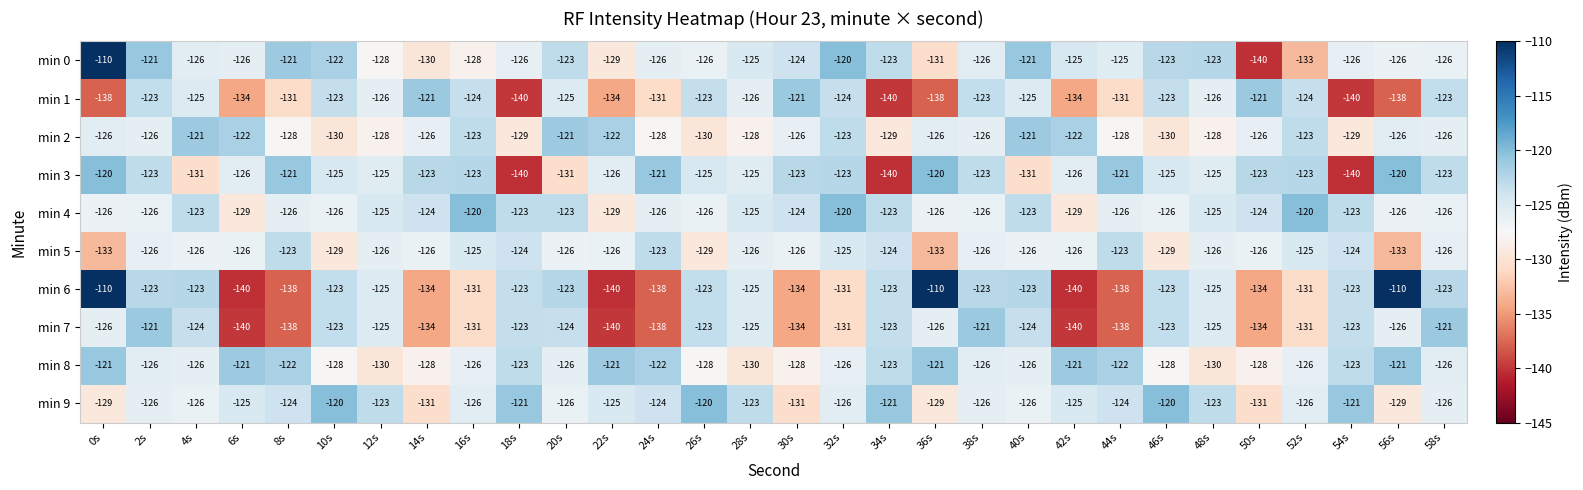

Which series changed the most between 14s and 32s?

min 0